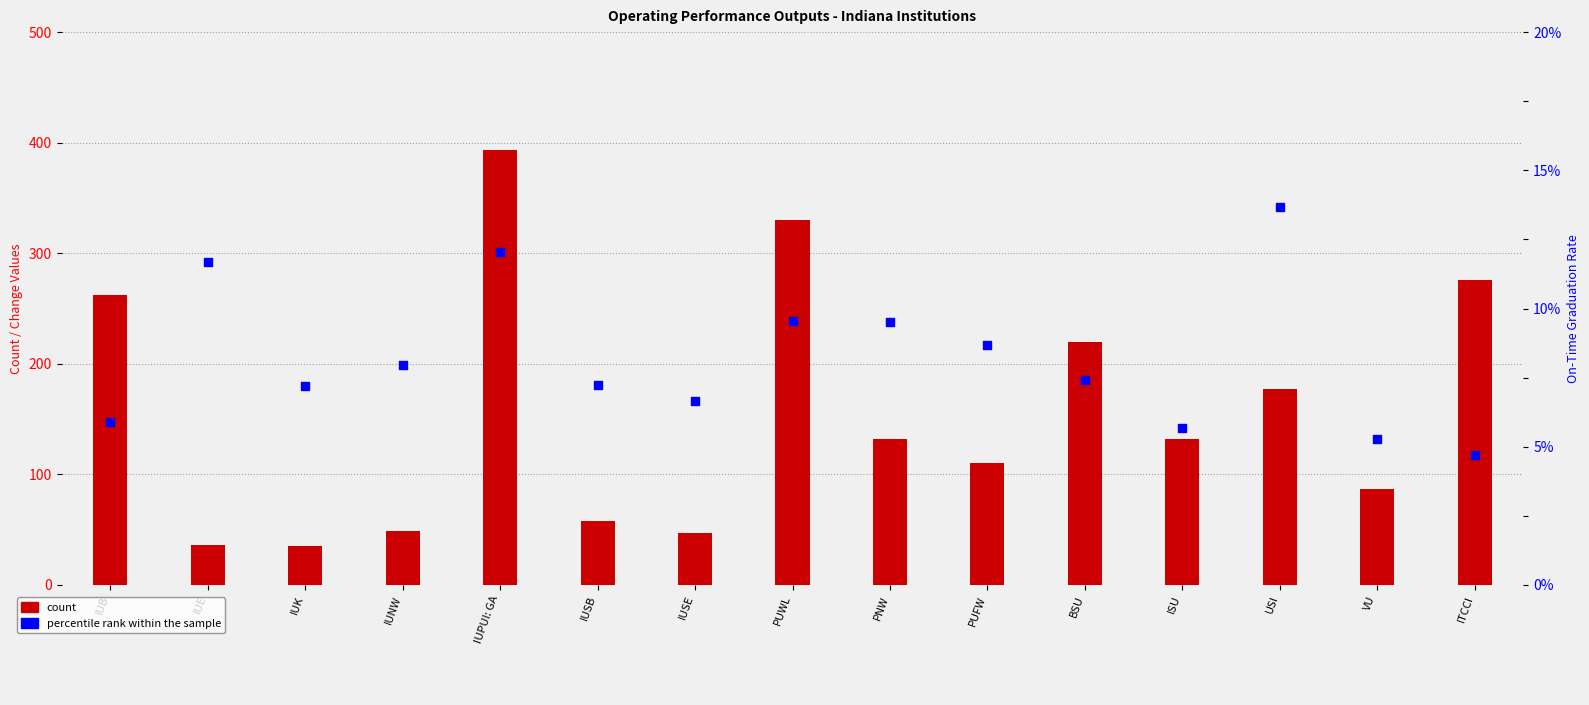

What are all the series names shown in the legend?

count, percentile rank within the sample